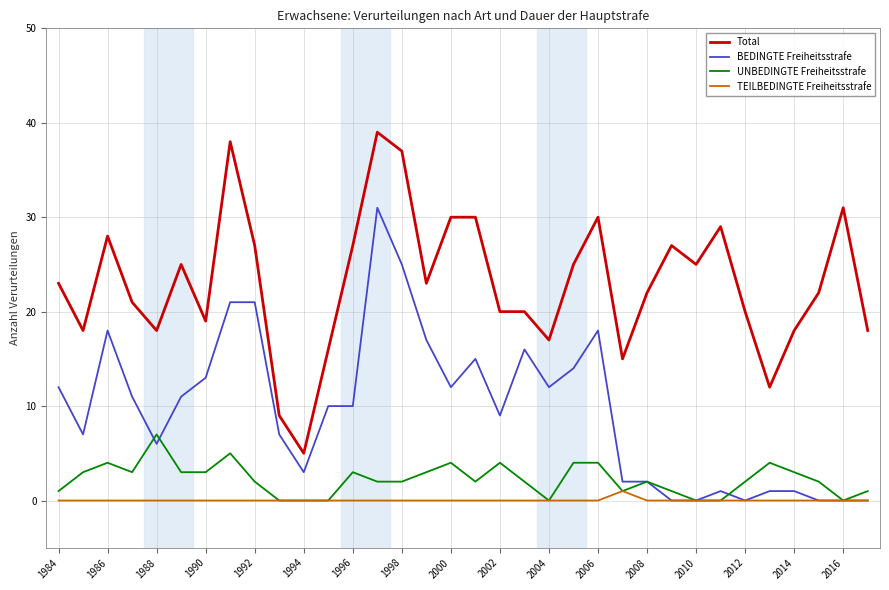

What is the highest value of the BEDINGTE Freiheitsstrafe series?

31